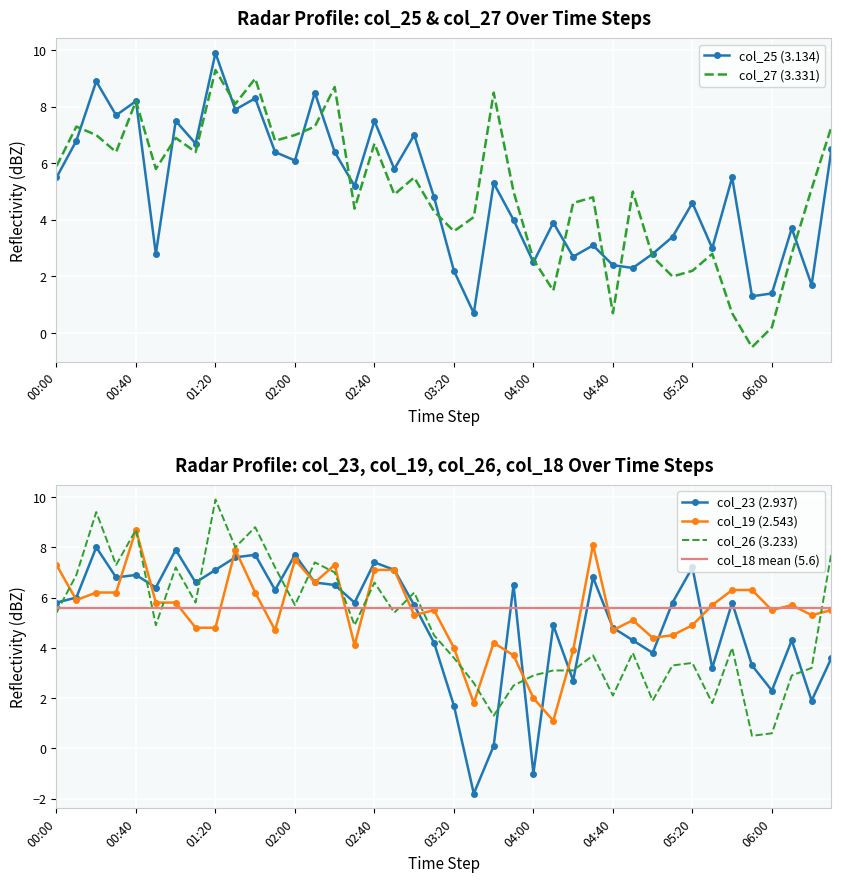

The value of col_26 (3.233) at 02:40 is 6.6. True or false?

True